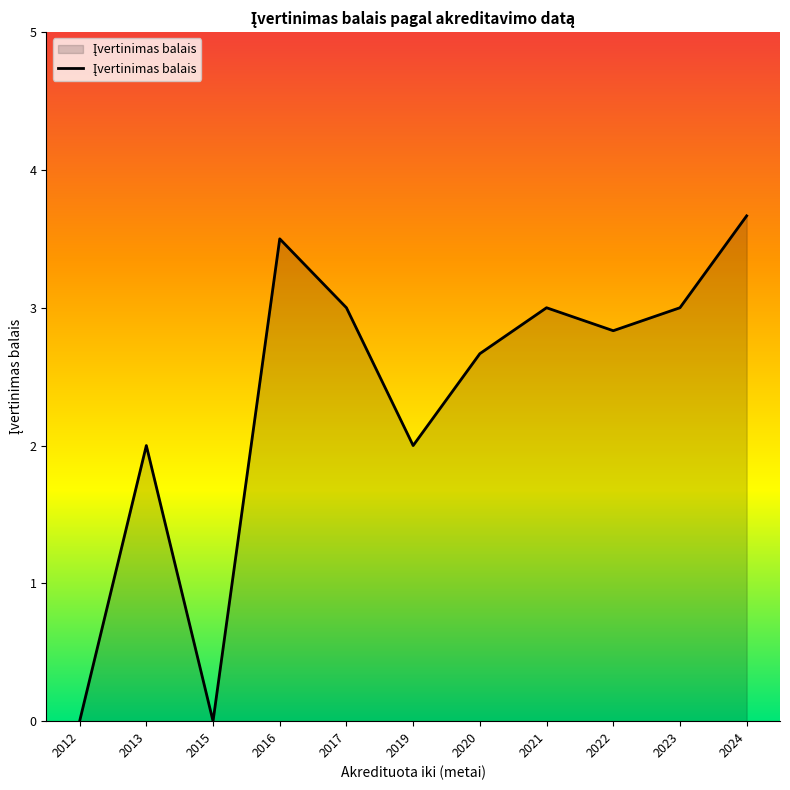

Reading left to right, list all the values displayed in this chart.

0.0	2.0	0.0	3.5	3.0	2.0	2.7	3.0	2.8	3.0	3.7